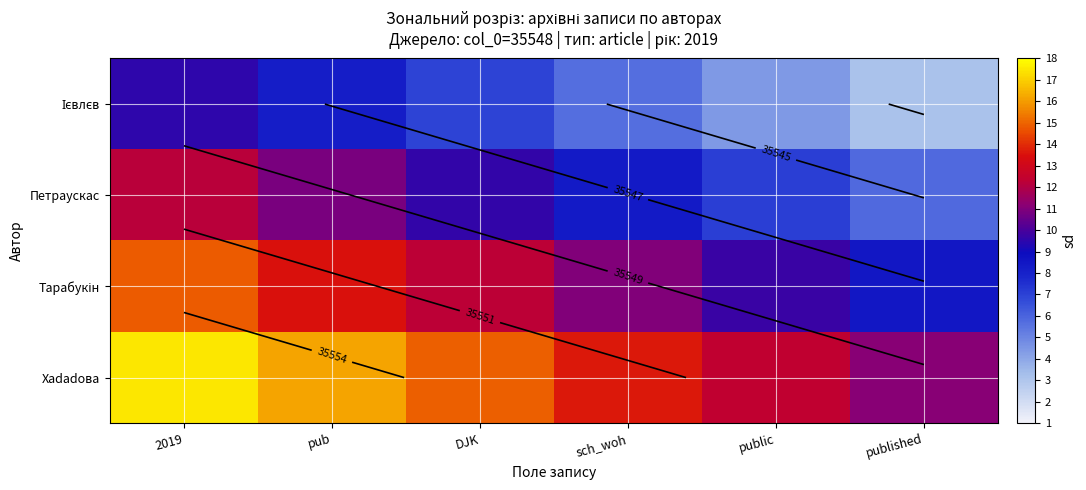

List the series in order of their peak value, highest first.

Хadadова, Тарабукін, Петраускас, Ієвлєв